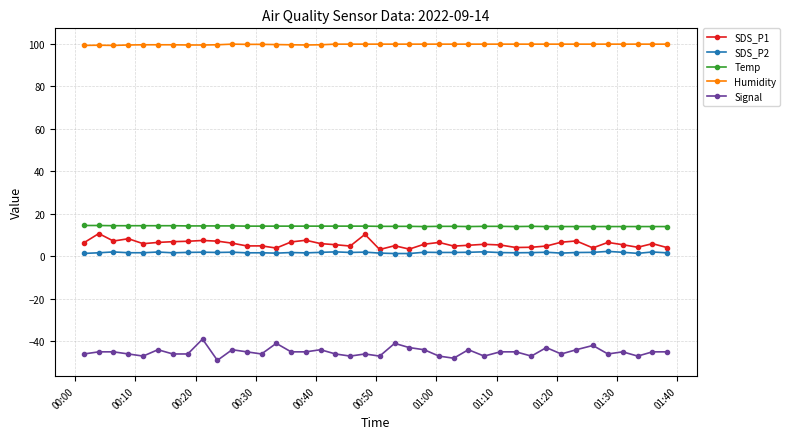

What is the value of the Humidity point at the 1st from the left?

99.3